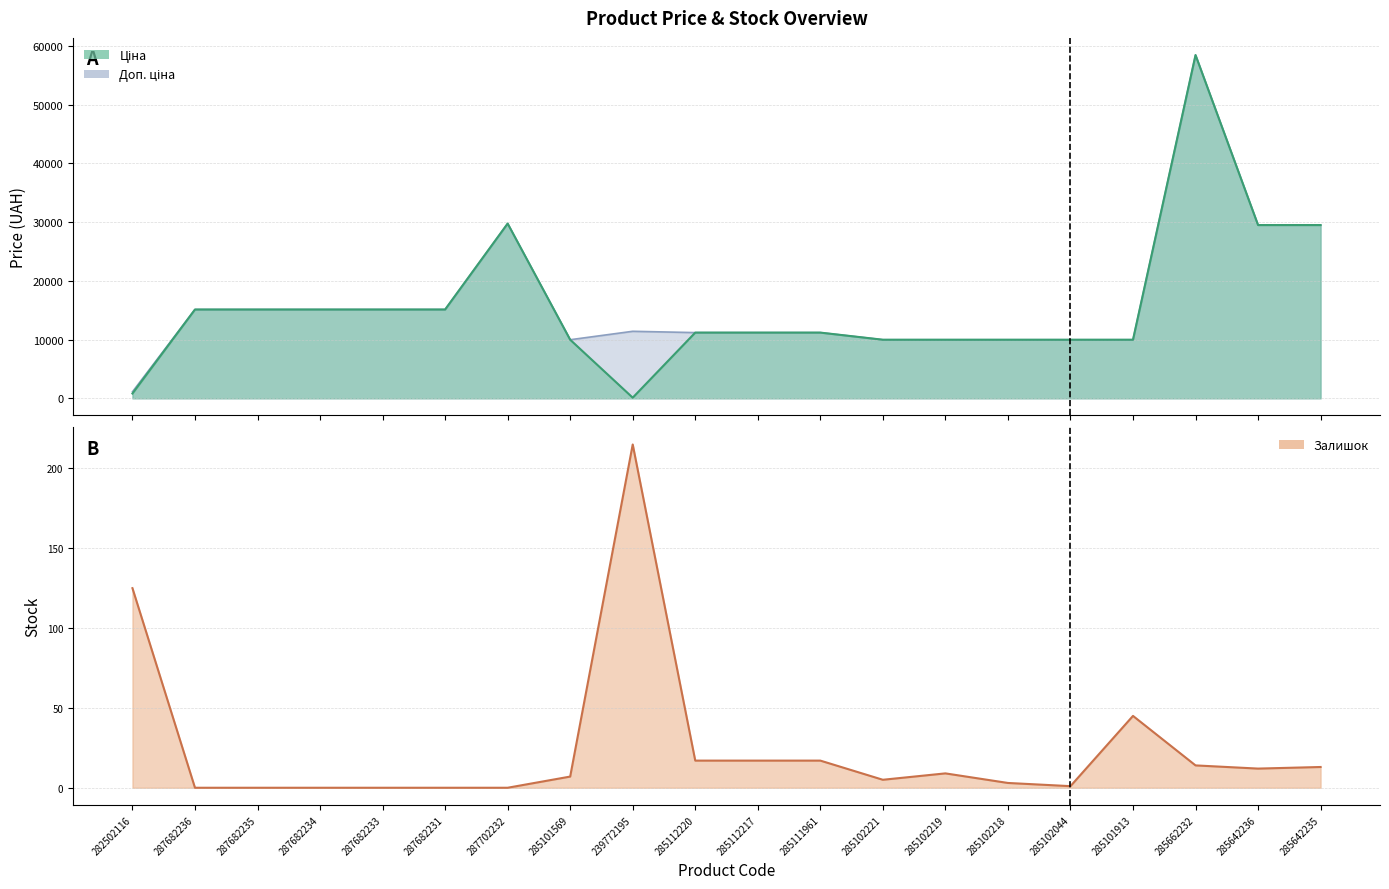

What is the change in value from 285102218 to 285101913?

+42